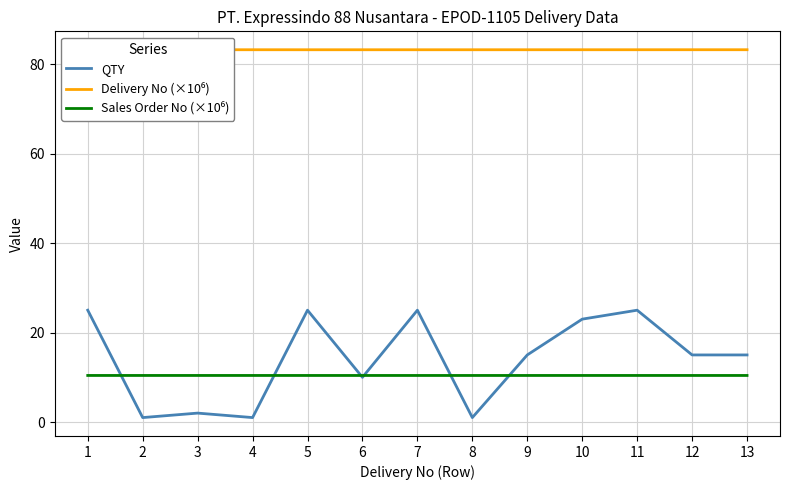

What is the difference between the QTY values at 2 and 5?

24.0